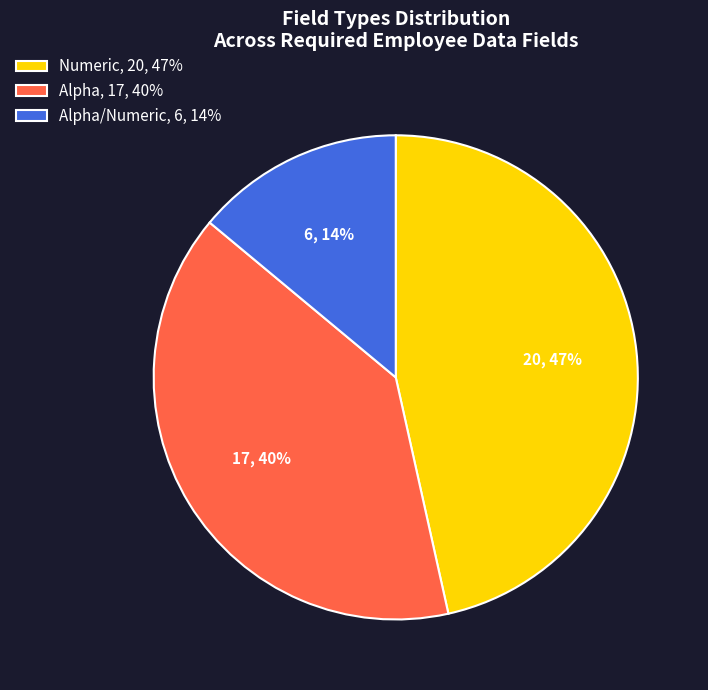

Count the number of slices in the pie.

3